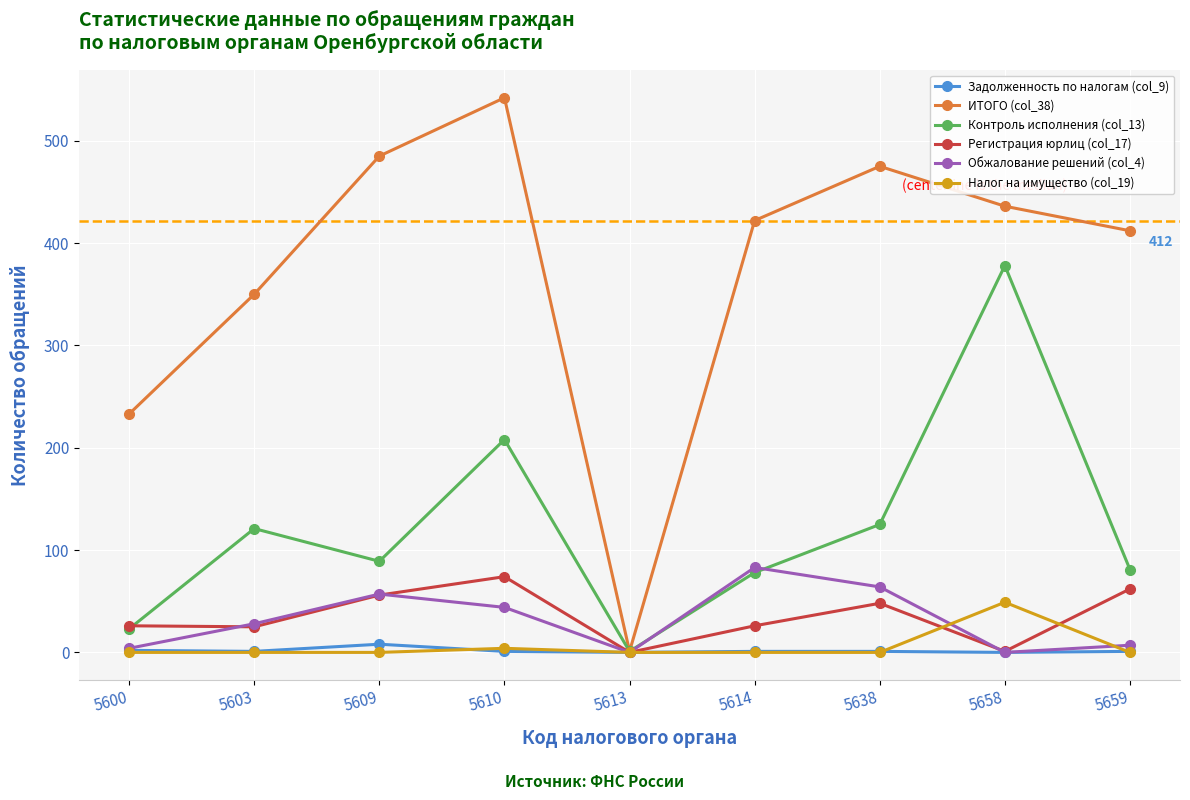

What is the difference between the maximum and minimum values in the Регистрация юрлиц (col_17) series?

74